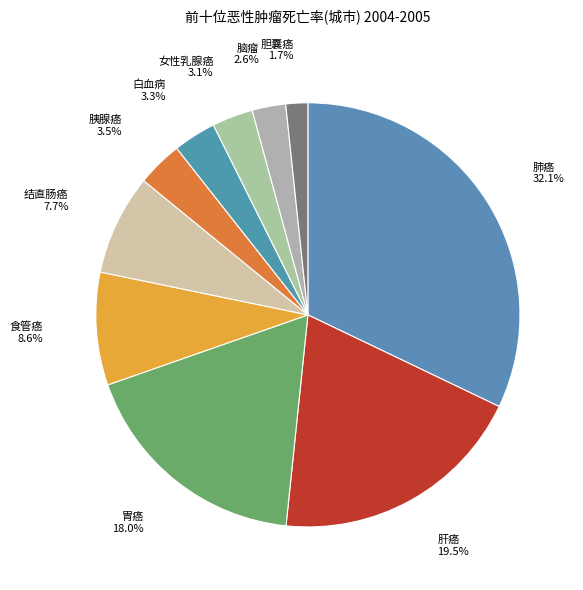

Which slice is the largest?

肺癌